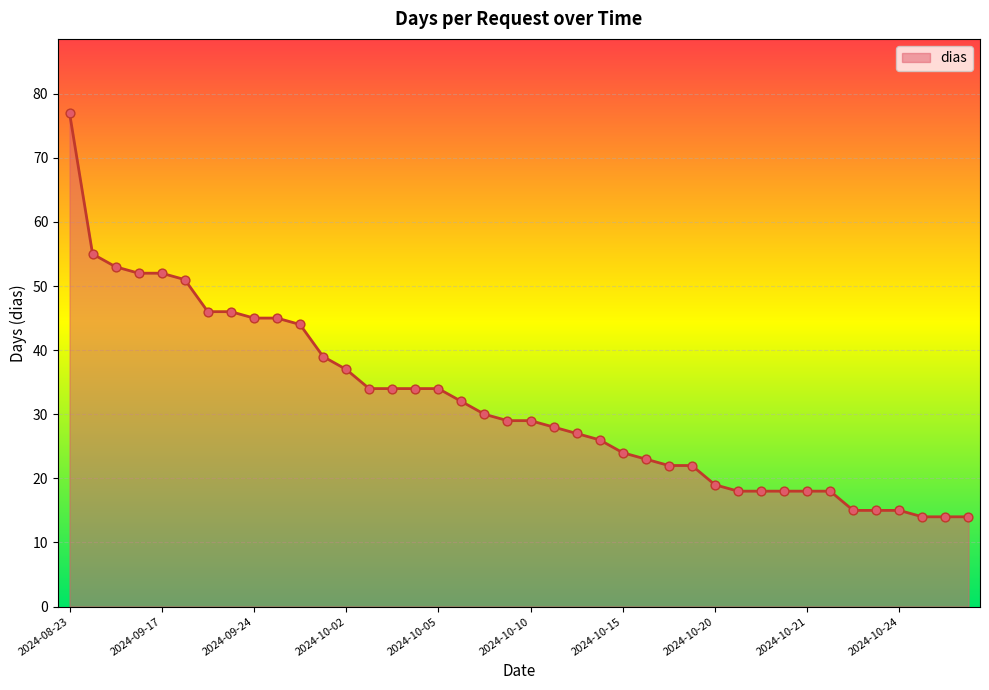

What is the minimum value shown in the chart?

14